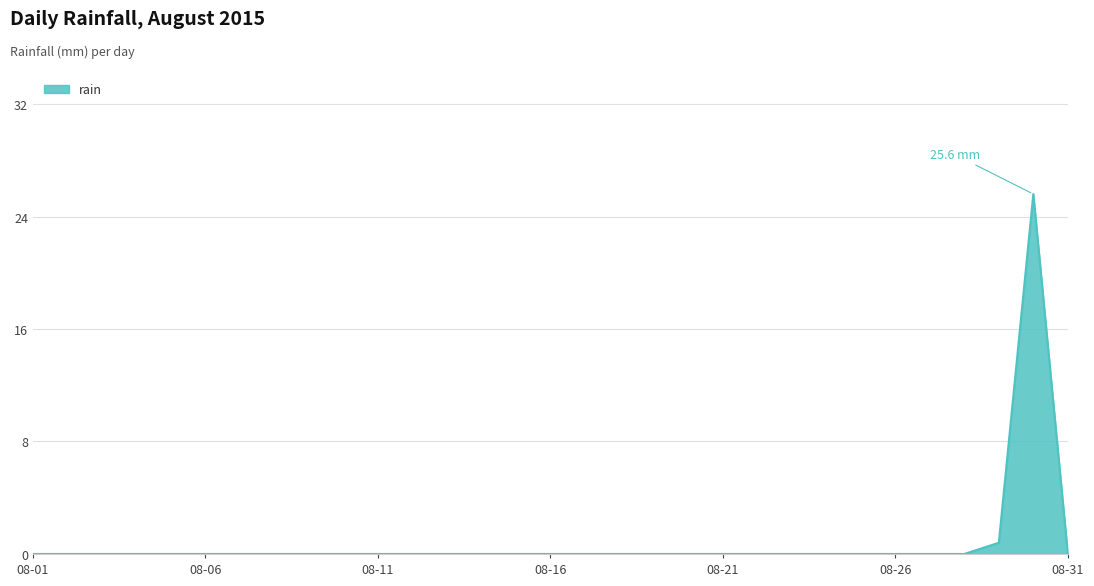

What is the maximum value shown in the chart?

25.6